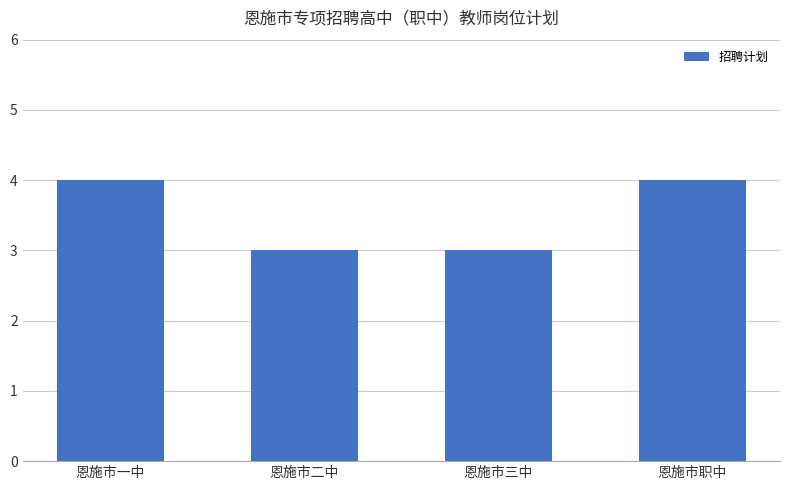

Does the chart contain stacked bars?

No